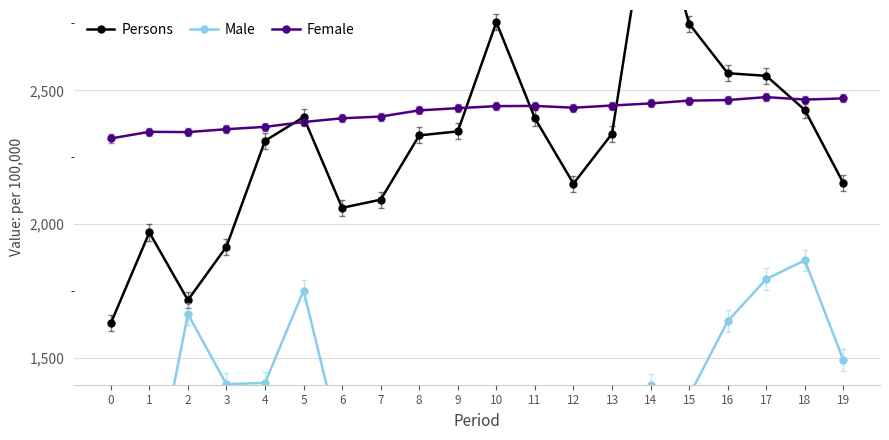

In Persons, how many points are lower than both neighbors (excluding endpoints)?

3